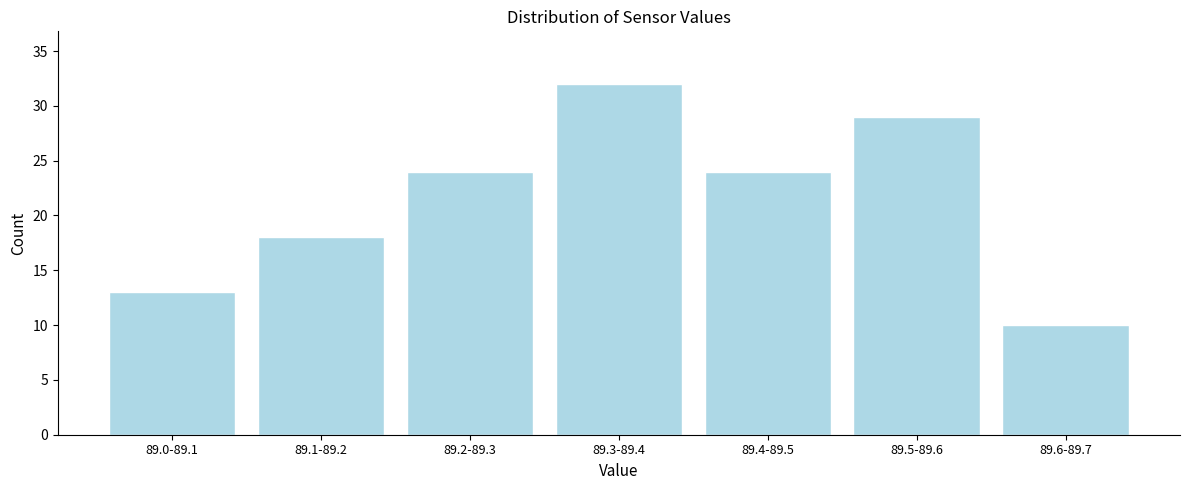

Reading right to left, list all the values displayed in this chart.

10	29	24	32	24	18	13